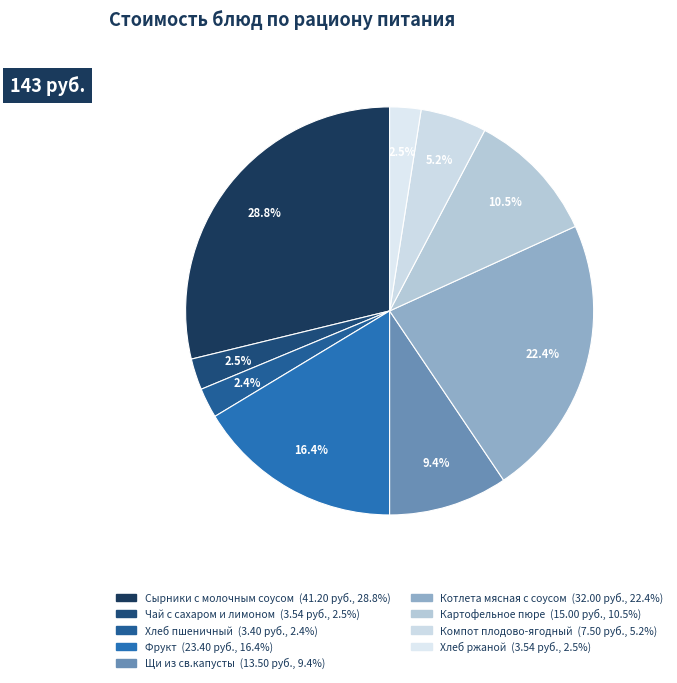

Which has a higher value, Хлеб ржаной or Чай с сахаром и лимоном?

Хлеб ржаной